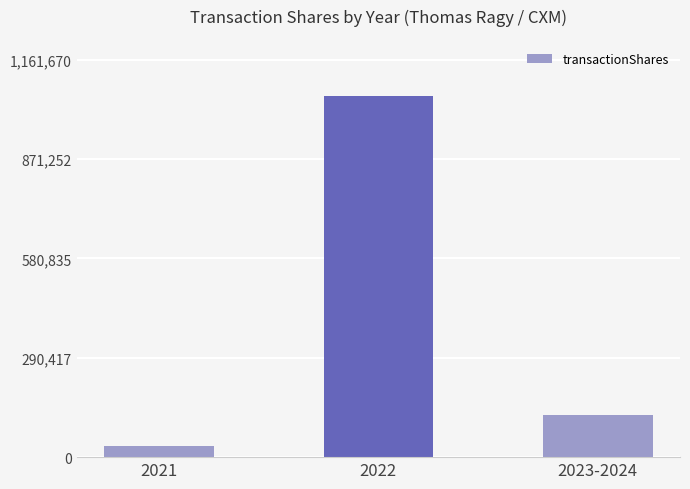

The value at 2021 is 31250. True or false?

True